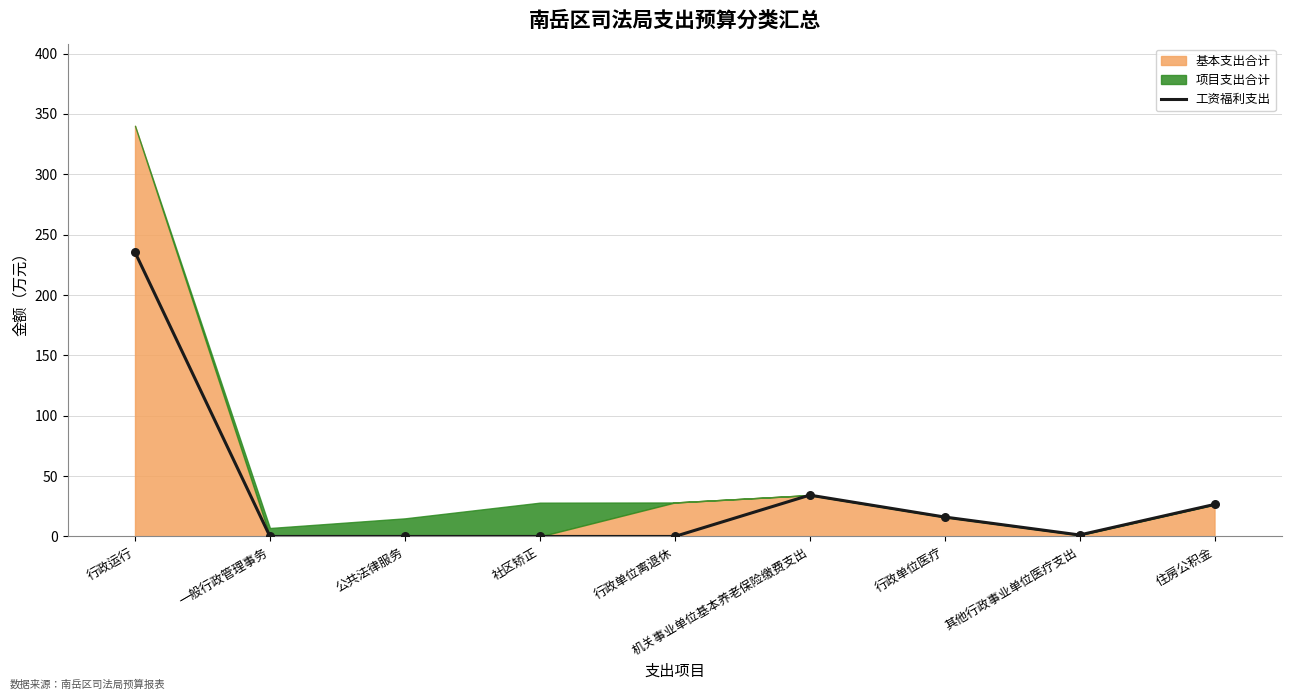

Between 社区矫正 and 住房公积金, which is larger?

住房公积金